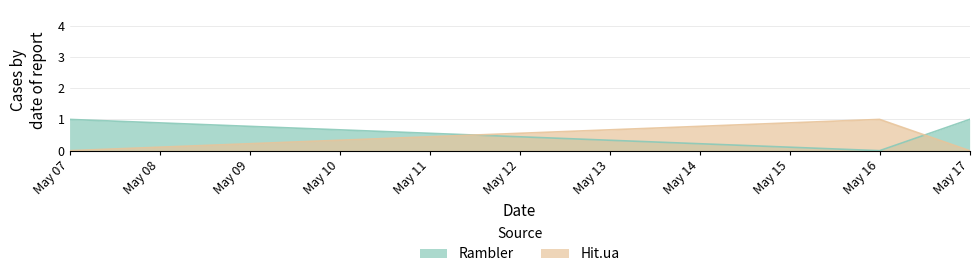

Which category has the lowest value in the Rambler series?

May 16